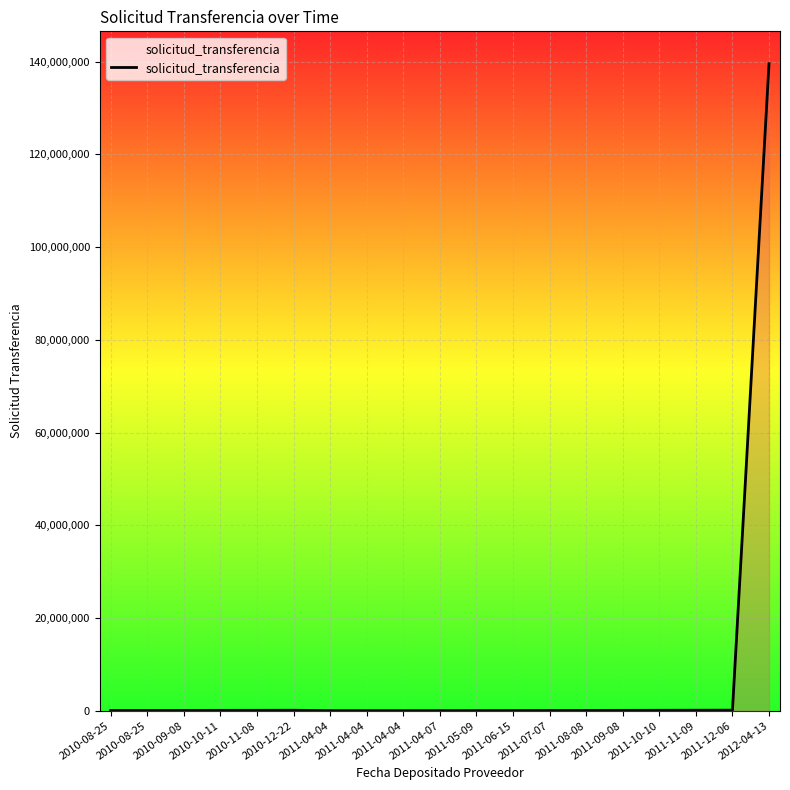

Approximately how many times larger is the value at 2011-05-09 compared to 2011-04-04?

1.6